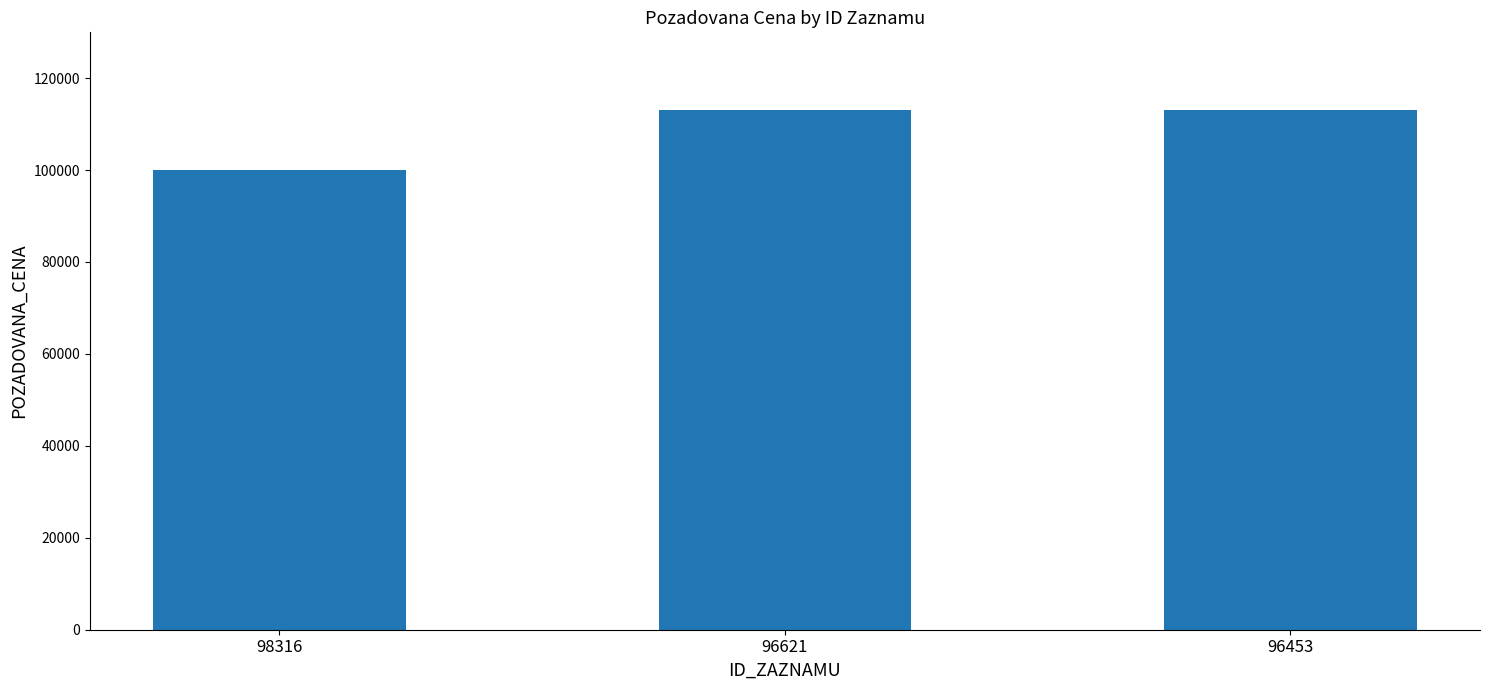

What is the sum of the values at 98316 and 96621?

213000